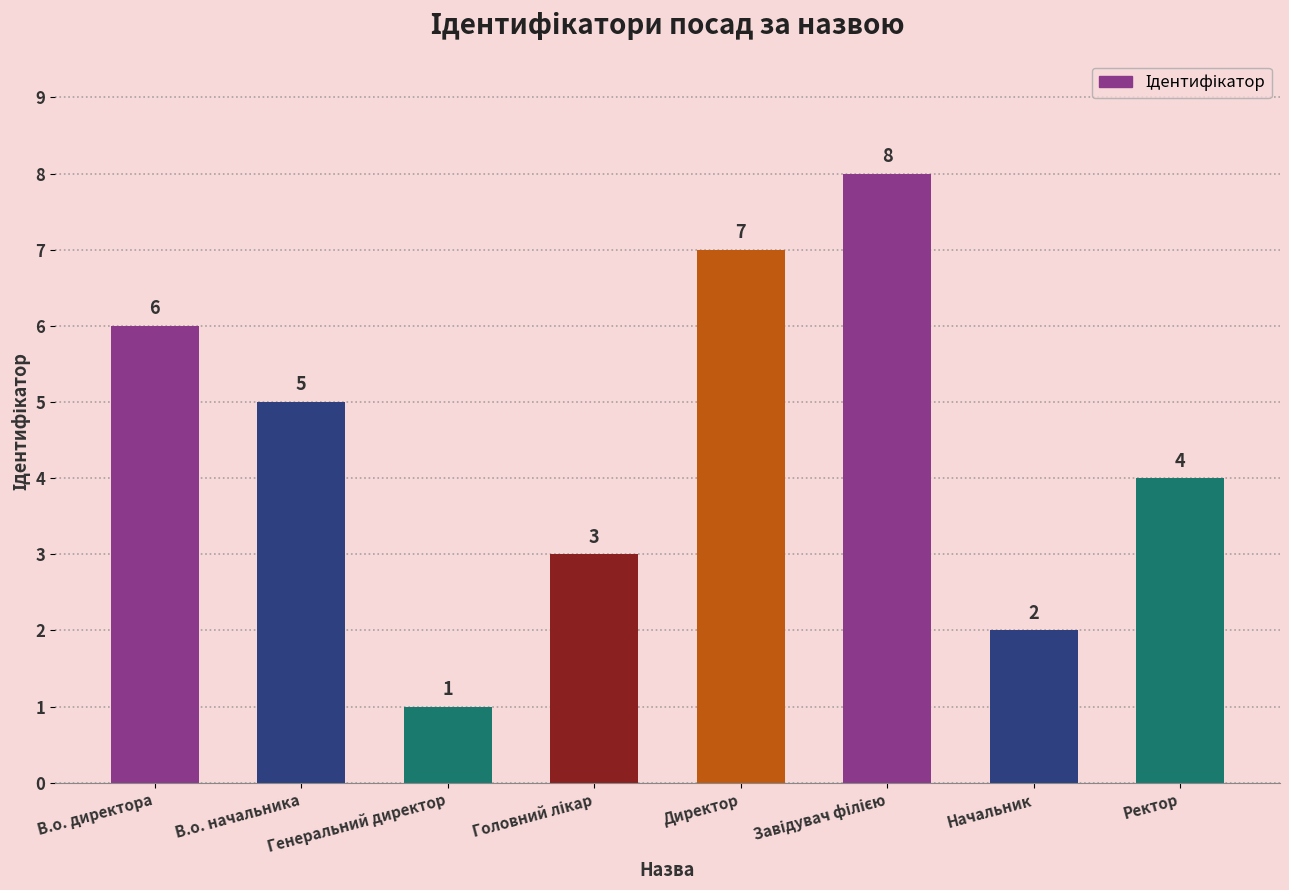

Which category has the lowest value across all series?

Генеральний директор